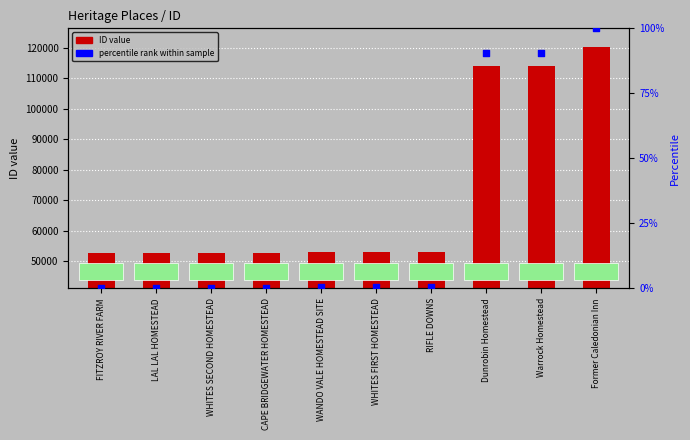

Is the value of ID at RIFLE DOWNS greater than the value of percentile rank at WHITES SECOND HOMESTEAD?

Yes